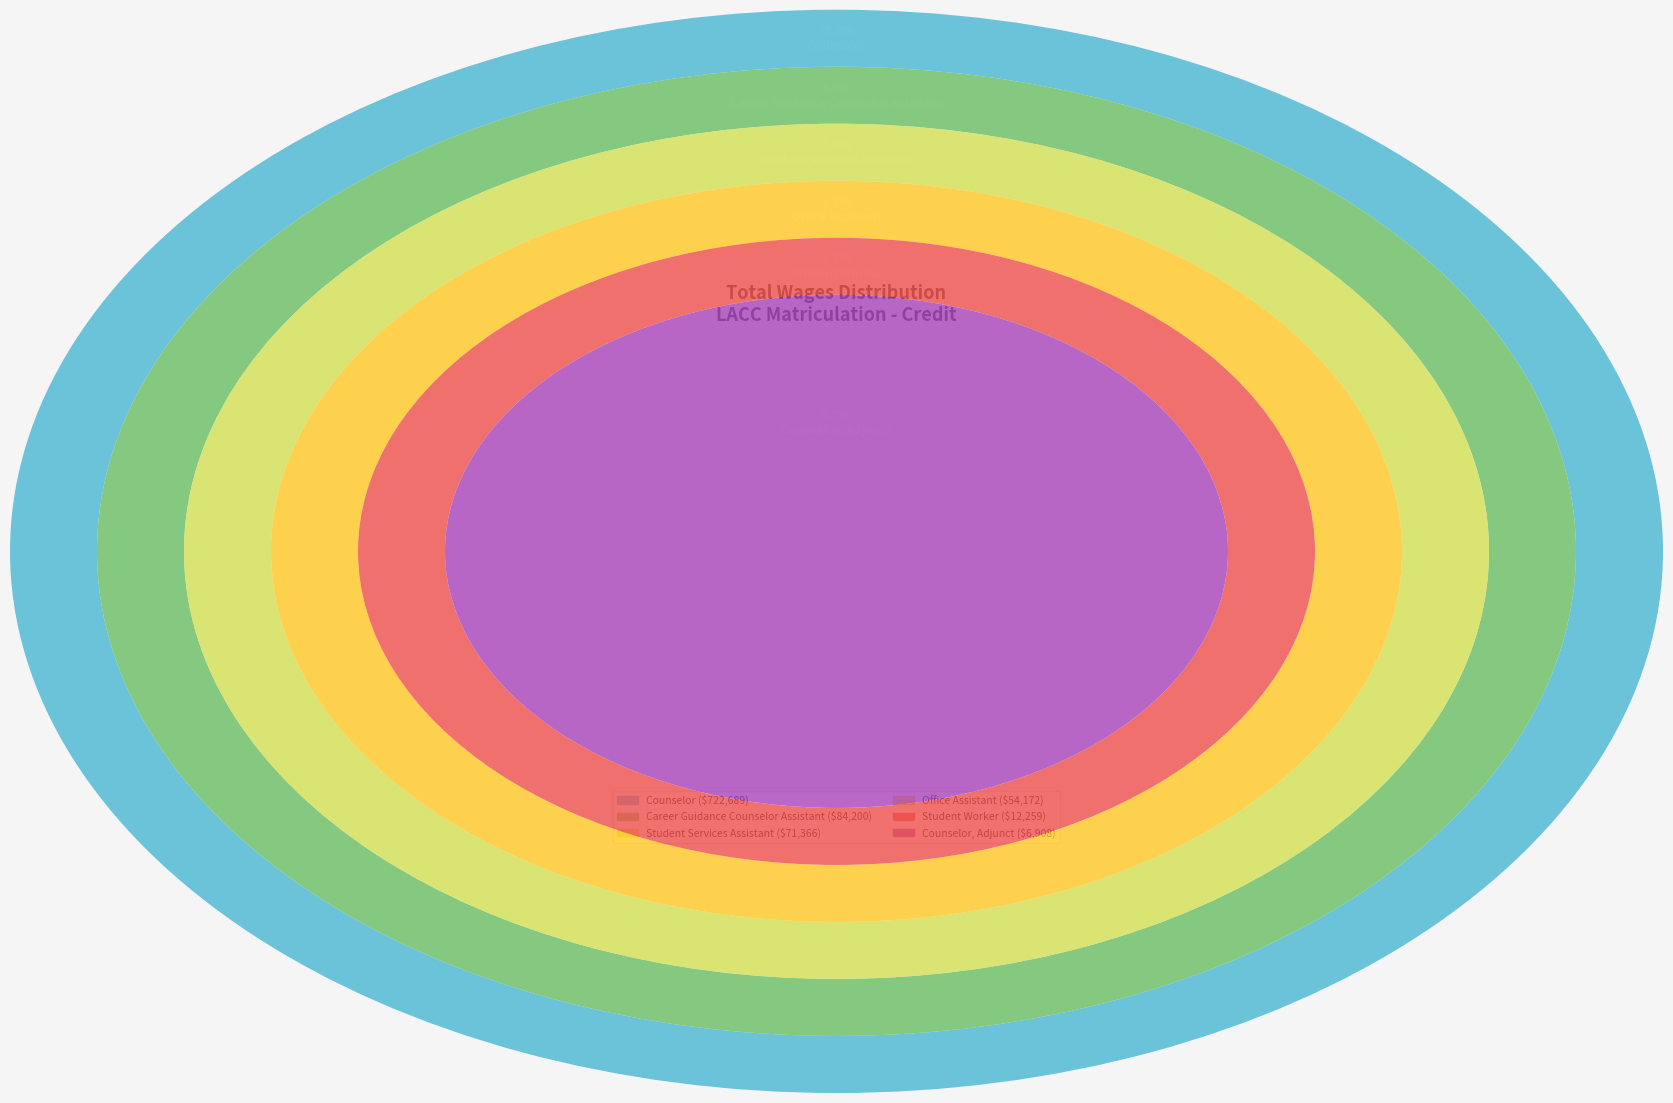

Is it true that Office Assistant is 6% of the pie?

True